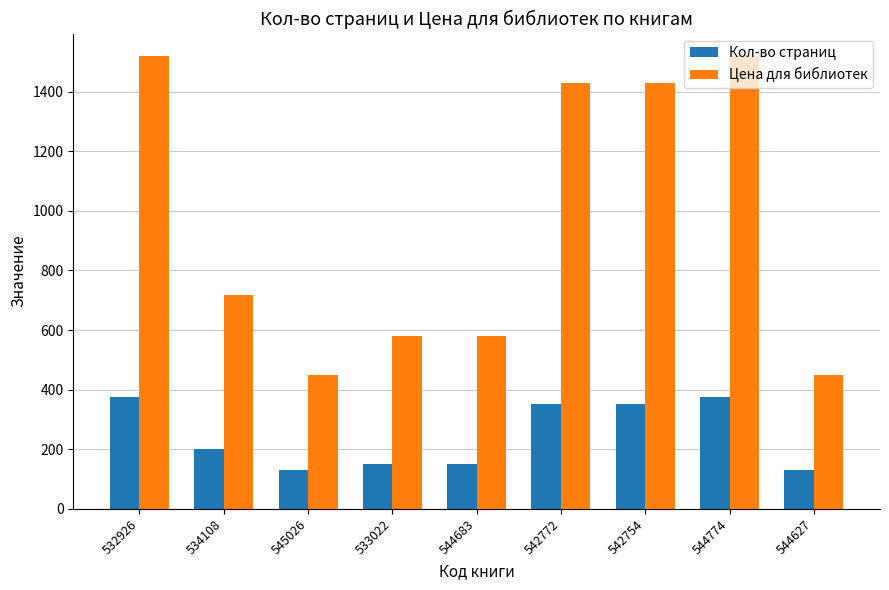

What is the minimum value for Кол-во страниц?

131